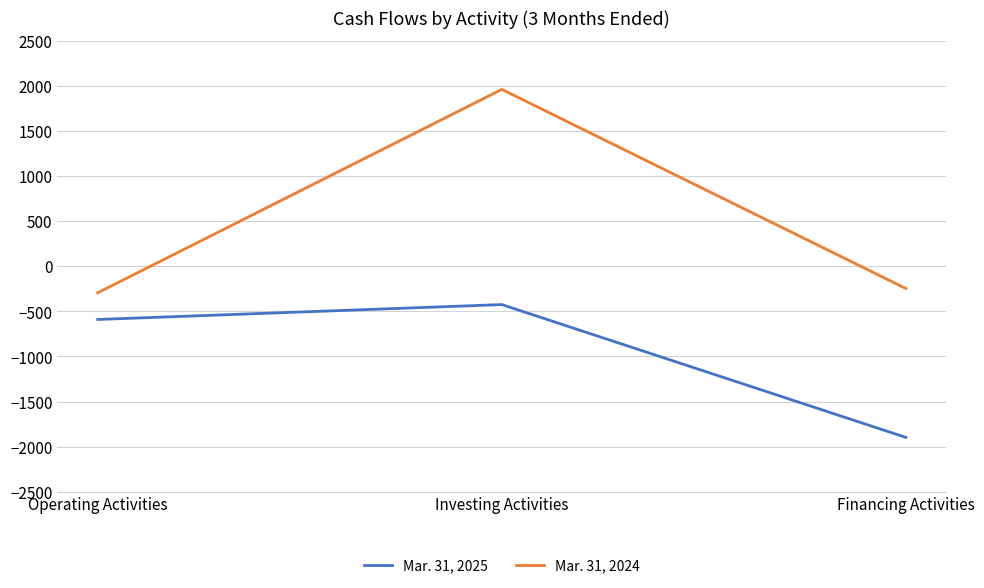

What is the average value of the Mar. 31, 2024 series?

473